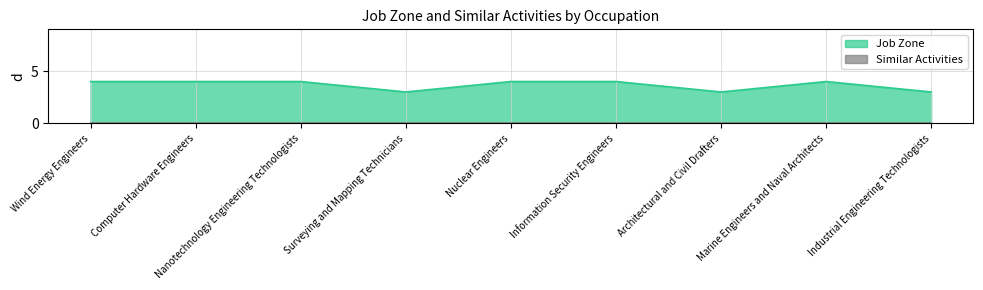

What is the change in value from Wind Energy Engineers to Surveying and Mapping Technicians?

-1